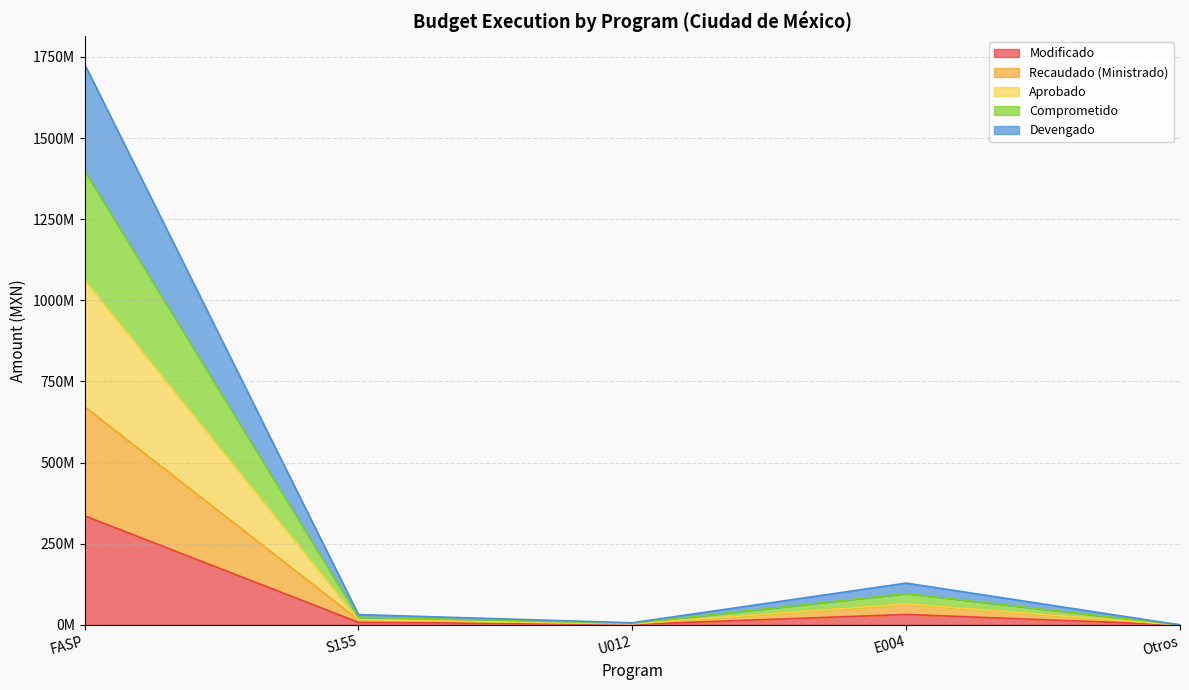

How many data points in Modificado are less than 7974151?

2